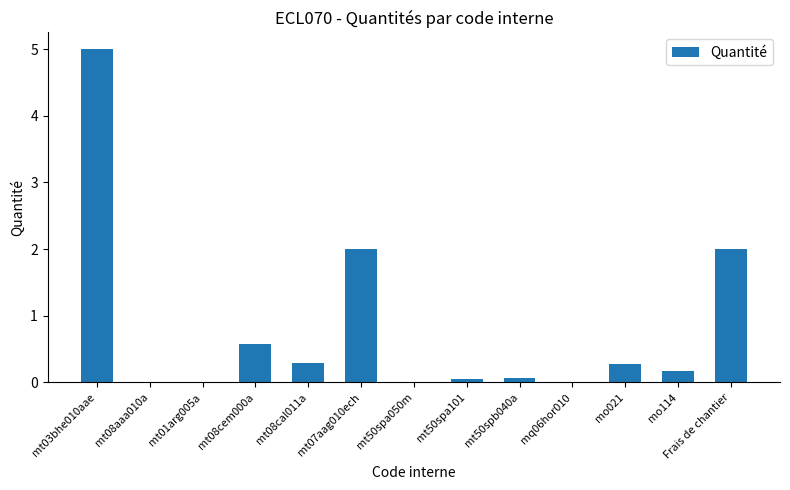

The value at mo114 is 0.2. True or false?

True